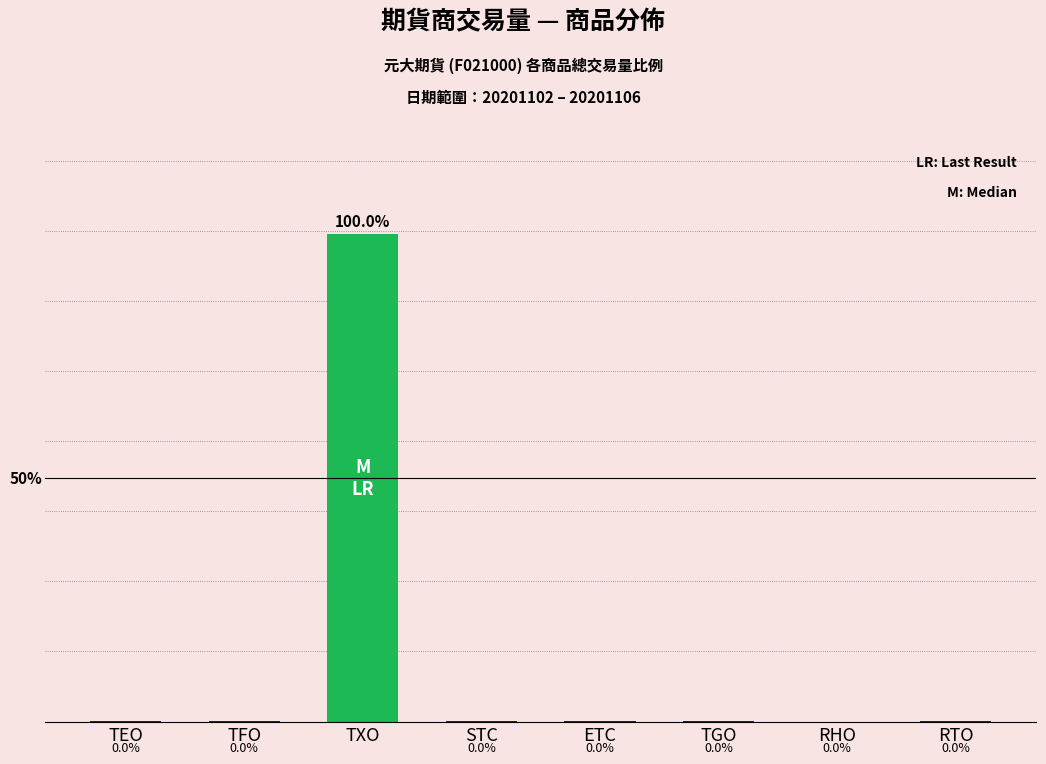

Where is the data nearest to the value 49?

TFO